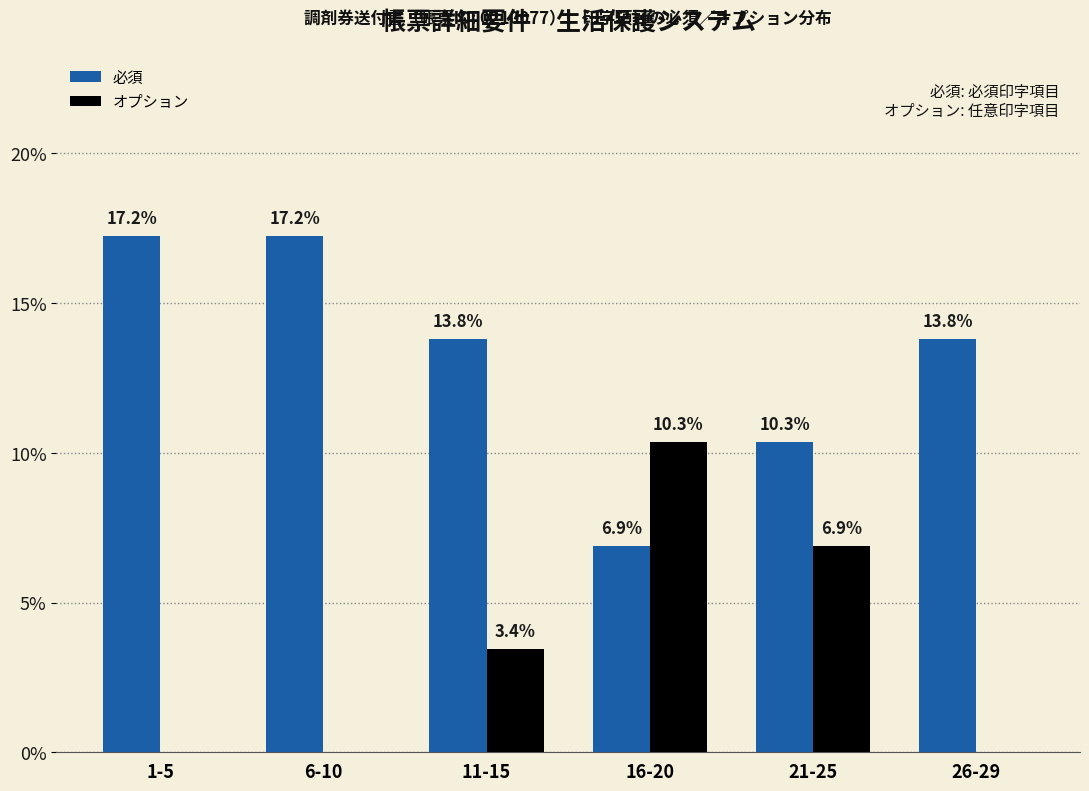

Reading left to right, transcribe all the data shown in this chart.

必須: 1-5=17.2	6-10=17.2	11-15=13.8	16-20=6.9	21-25=10.3	26-29=13.8
オプション: 1-5=0.0	6-10=0.0	11-15=3.4	16-20=10.3	21-25=6.9	26-29=0.0